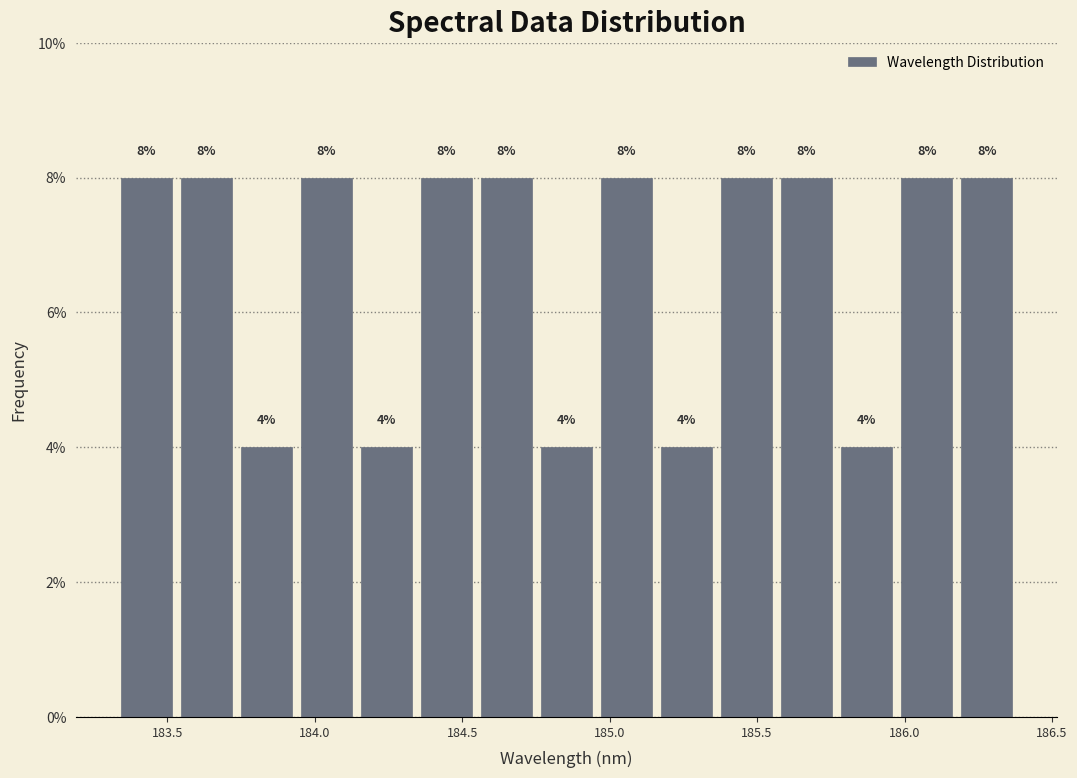

Reading left to right, transcribe this chart: for each bar, give the range it covers on the x-axis and its height. The bar edges are not printed on the chart, so give them approximately, as read against the axis.

183.35 to 183.55: 8
183.55 to 183.75: 8
183.75 to 183.95: 4
183.95 to 184.15: 8
184.15 to 184.35: 4
184.35 to 184.55: 8
184.55 to 184.75: 8
184.75 to 184.95: 4
184.95 to 185.15: 8
185.15 to 185.35: 4
185.35 to 185.55: 8
185.55 to 185.75: 8
185.75 to 185.95: 4
185.95 to 186.20: 8
186.20 to 186.40: 8